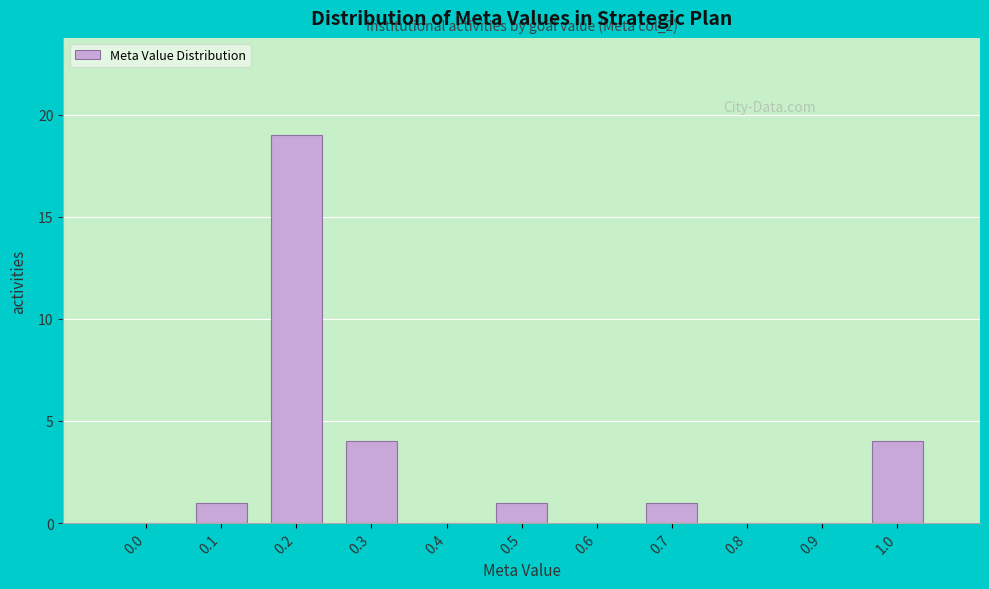

Reading left to right, extract all data points from this chart.

0.0=0	0.1=1	0.2=19	0.3=4	0.4=0	0.5=1	0.6=0	0.7=1	0.8=0	0.9=0	1.0=4